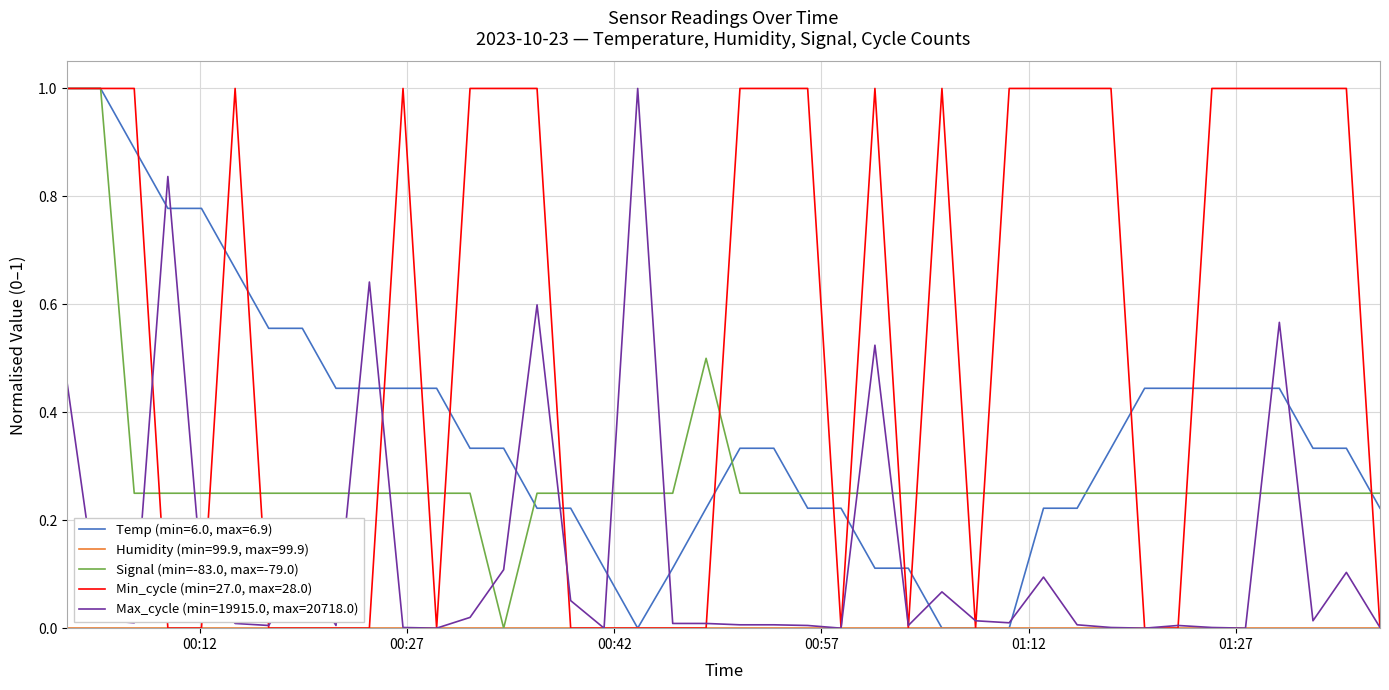

Which series has the largest total across all categories?

Min_cycle (min=27.0, max=28.0)